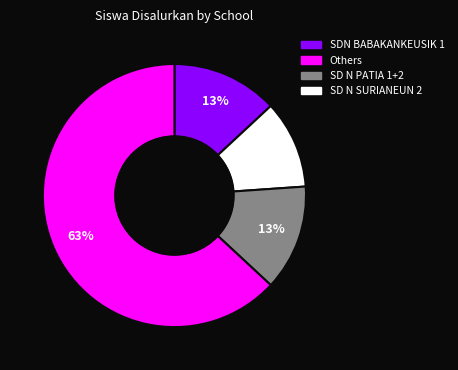

Is there a majority slice in this chart?

Yes